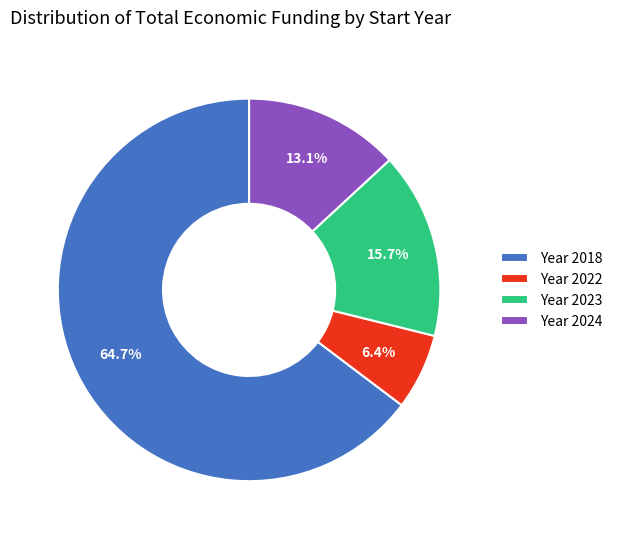

To the nearest percent, what is the difference between the largest and smallest slice percentages?

58%